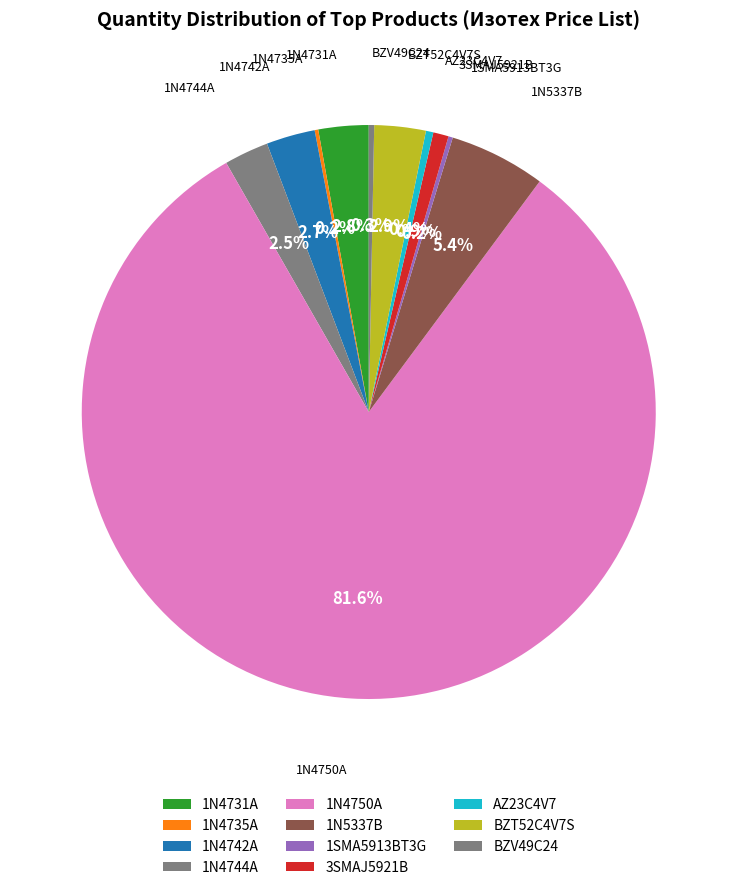

Between BZV49C24 and 1N4731A, which is larger?

1N4731A